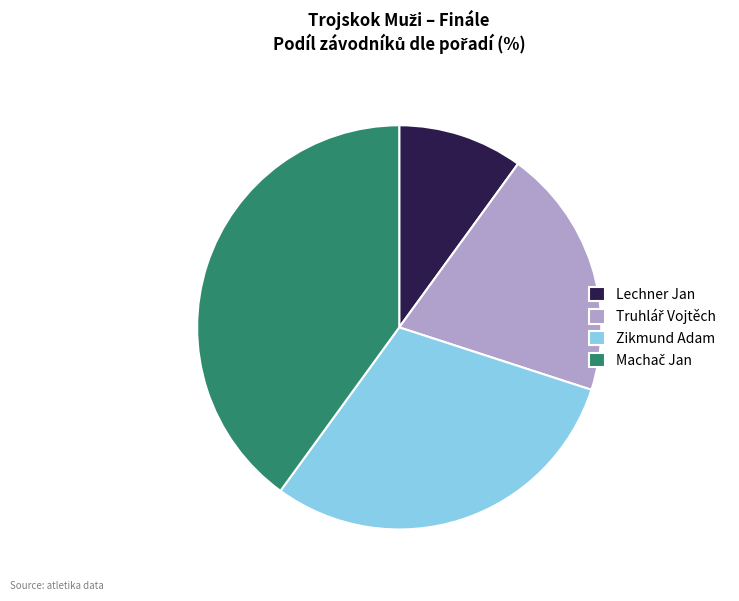

Is there a majority slice in this chart?

No